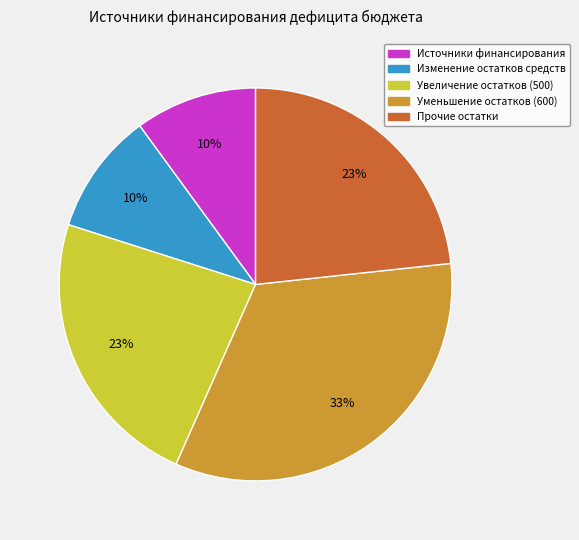

Which slice is the largest?

Уменьшение остатков (600)